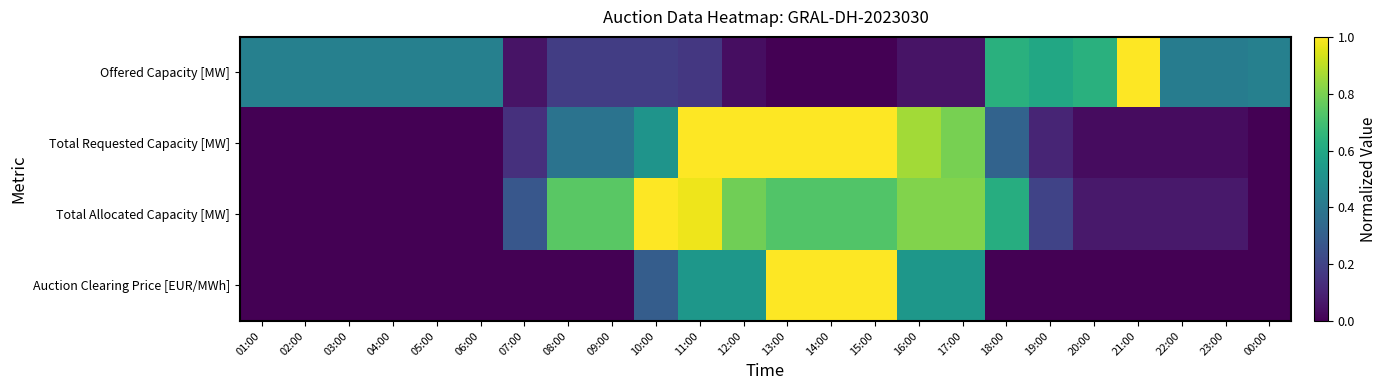

Rank the series at 21:00 from highest to lowest value.

Offered Capacity [MW], Total Allocated Capacity [MW], Total Requested Capacity [MW], Auction Clearing Price [EUR/MWh]